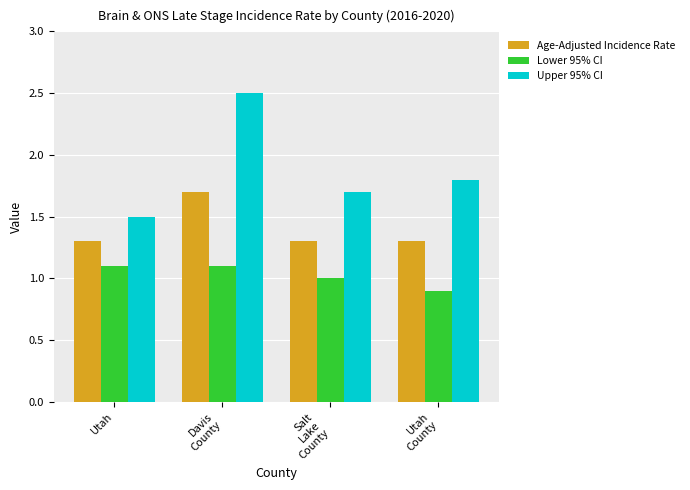

List the labels in order of Upper 95% CI value, largest first.

Davis
County, Utah
County, Salt
Lake
County, Utah